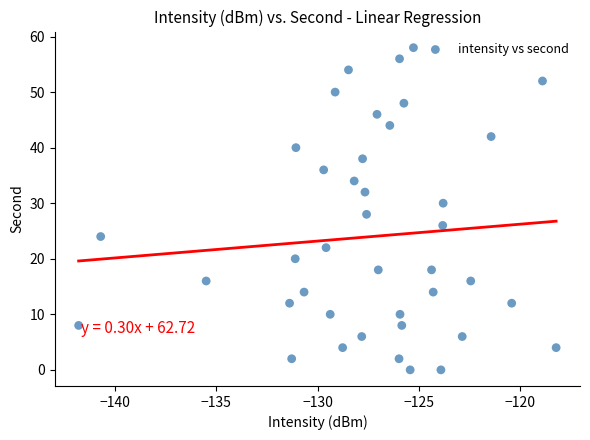

What is the range of Y values (max minus min)?

58